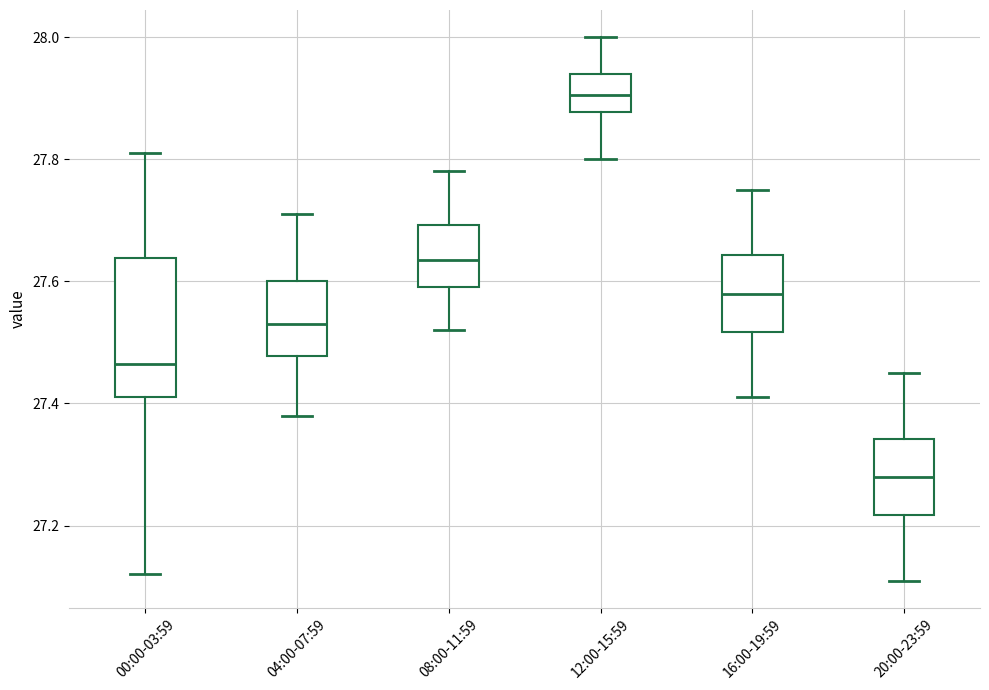

Where does the median line of the box for 04:00-07:59 sit on the y-axis? The values are not printed on the chart, so give them approximately, as read against the axis.

27.54